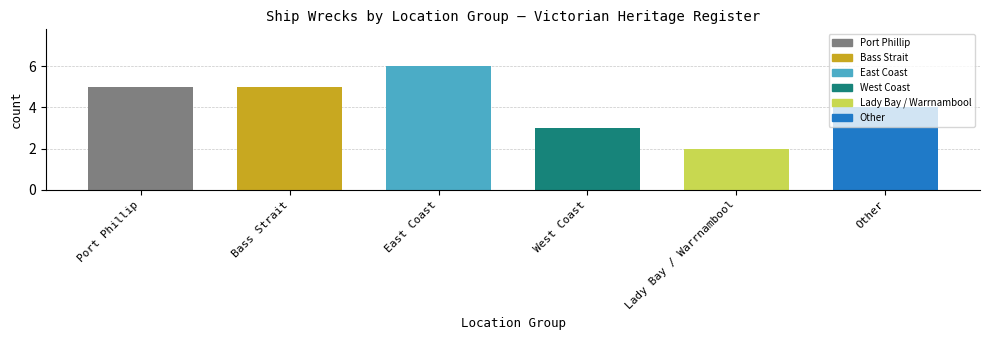

What is the change in value from Port Phillip to Other?

-1